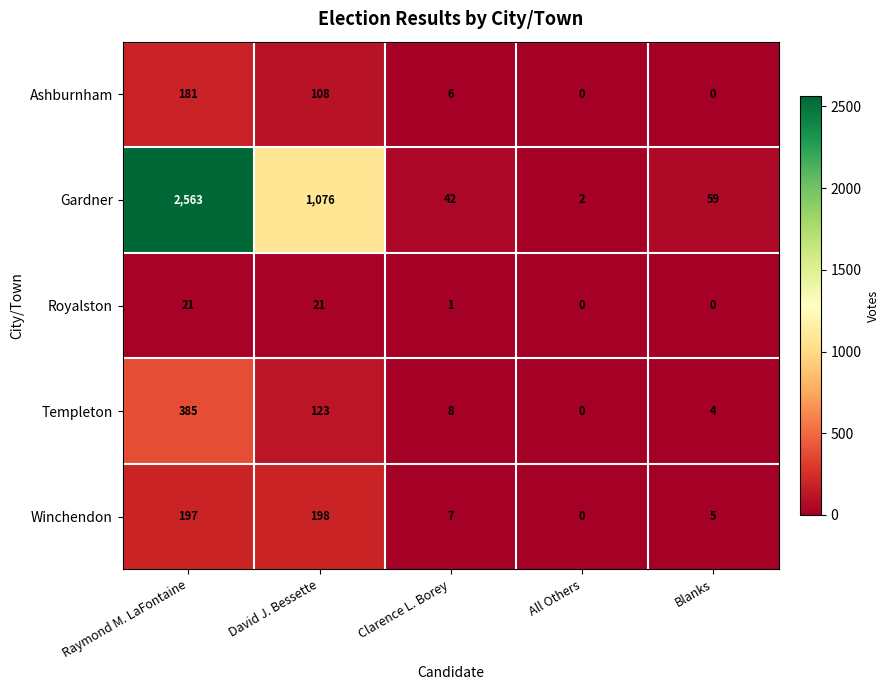

List the labels in order of Gardner value, smallest first.

All Others, Clarence L. Borey, Blanks, David J. Bessette, Raymond M. LaFontaine